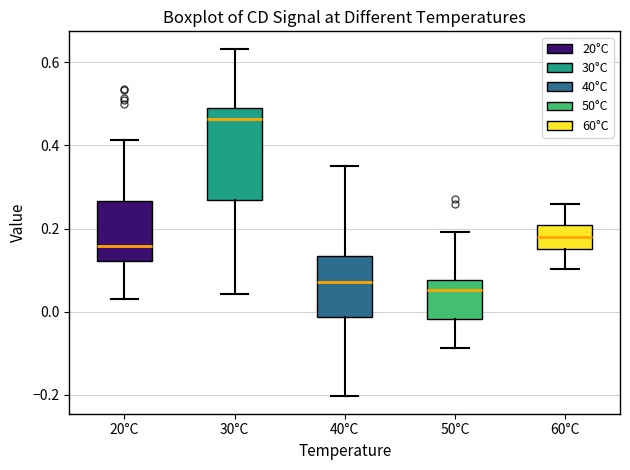

Which box is the tallest, from its lower edge to its upper edge?

30°C